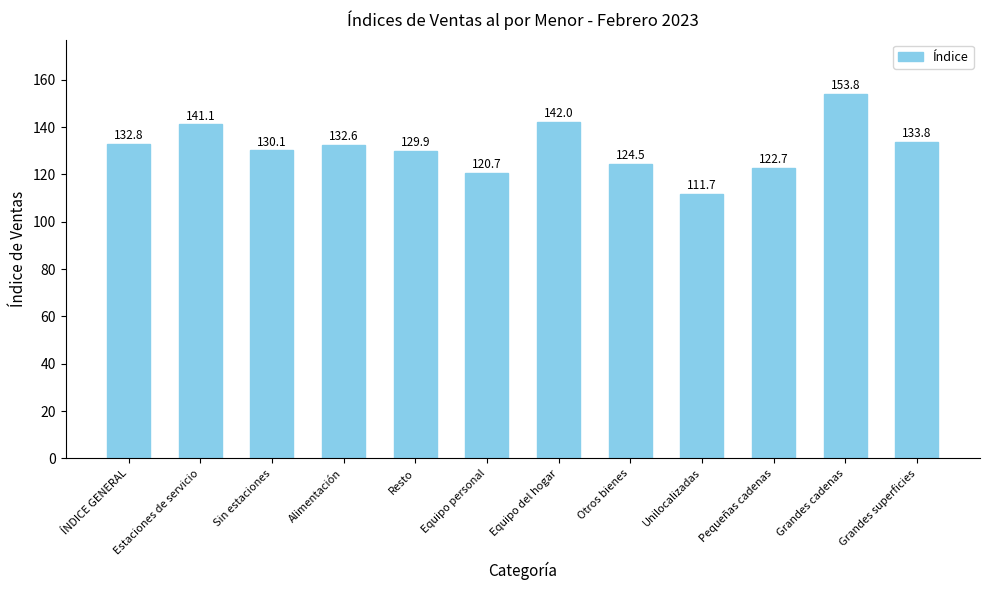

At which label does the data first exceed 132?

ÍNDICE GENERAL